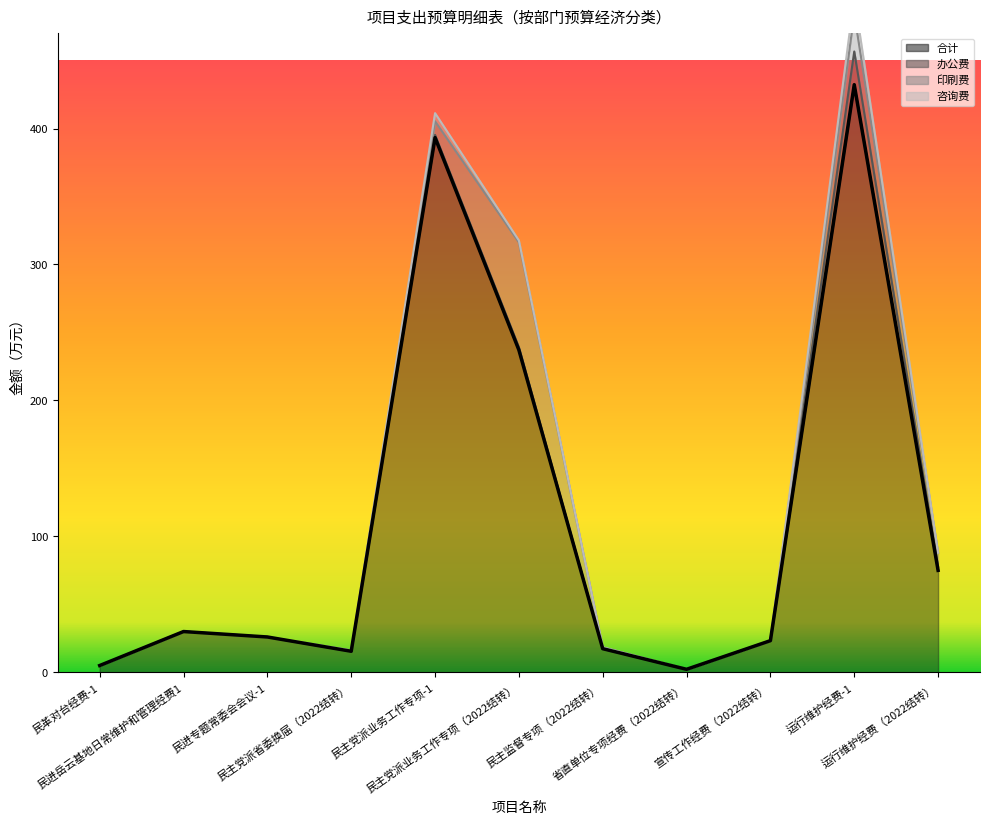

What is the total value across all series at 民主党派省委换届（2022结转）?

16.1